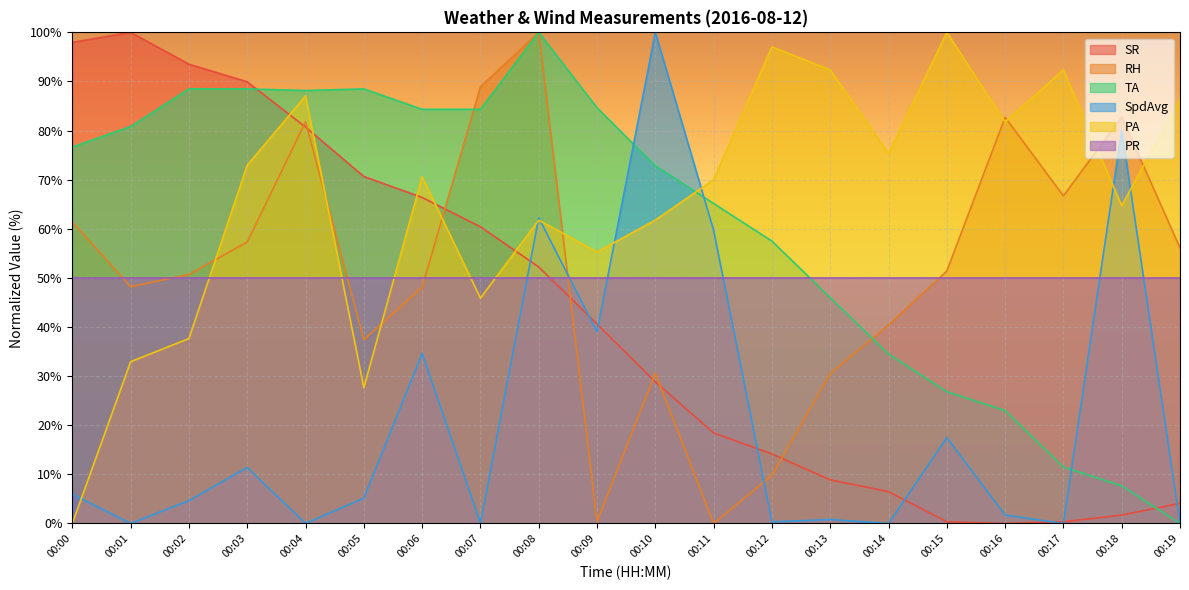

Where is PA nearest to the value 50?

00:07